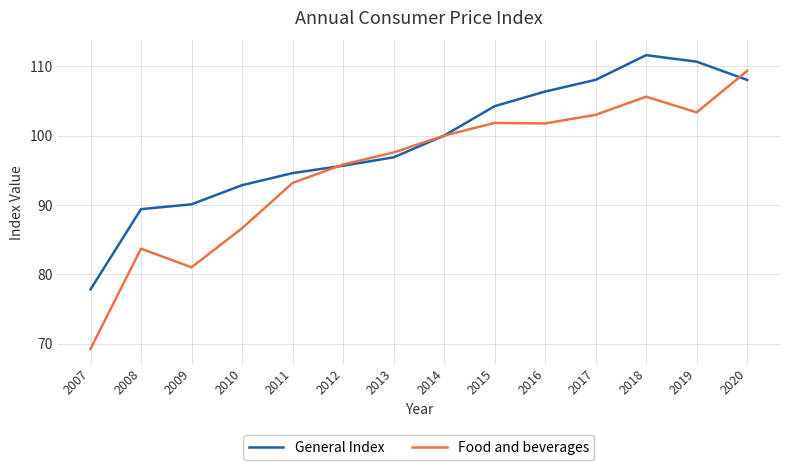

Which series changed the most between 2012 and 2016?

General Index